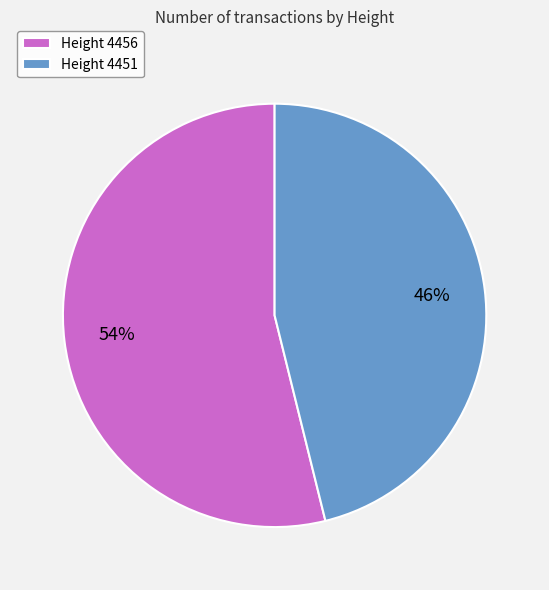

Is the sum of Height 4451 and Height 4456 greater than half?

Yes